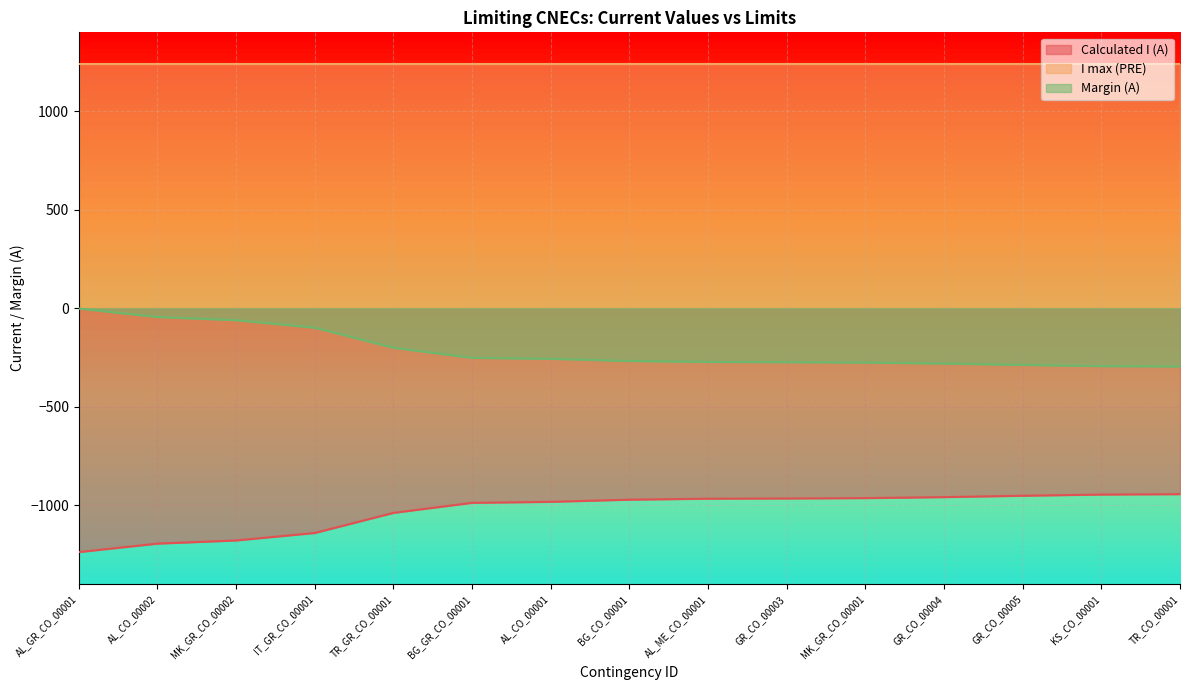

True or false: Calculated I (A) and Margin (A) intersect in this chart.

False